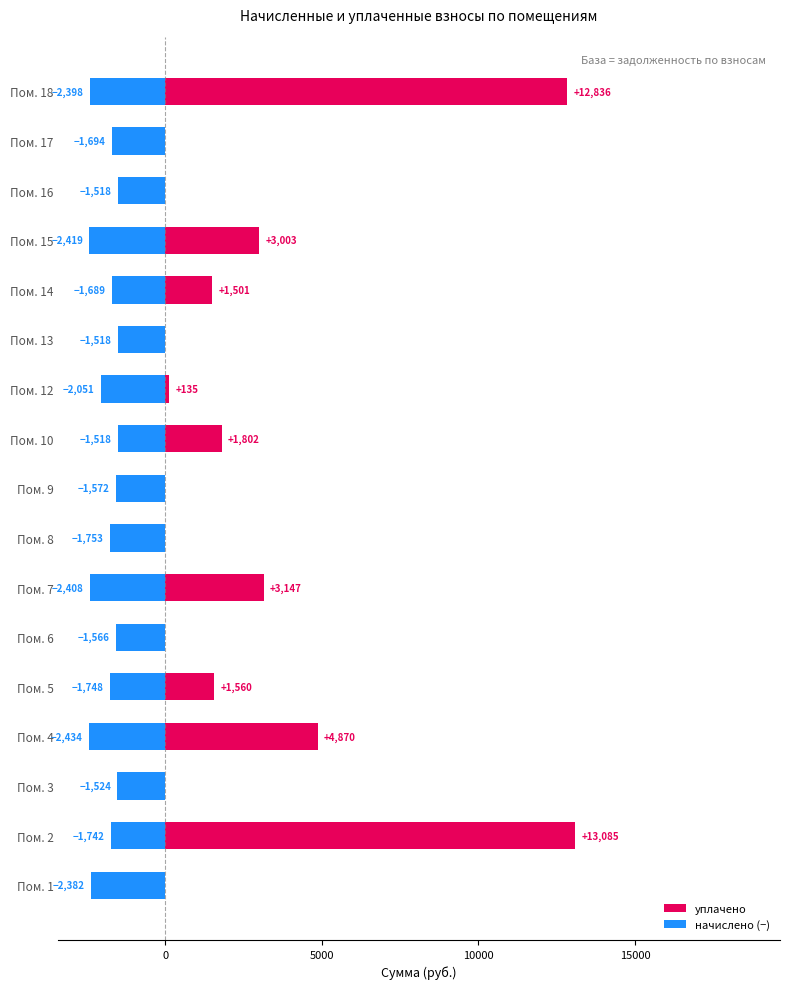

Rank the series by their maximum value, from highest to lowest.

уплачено, начислено (−)